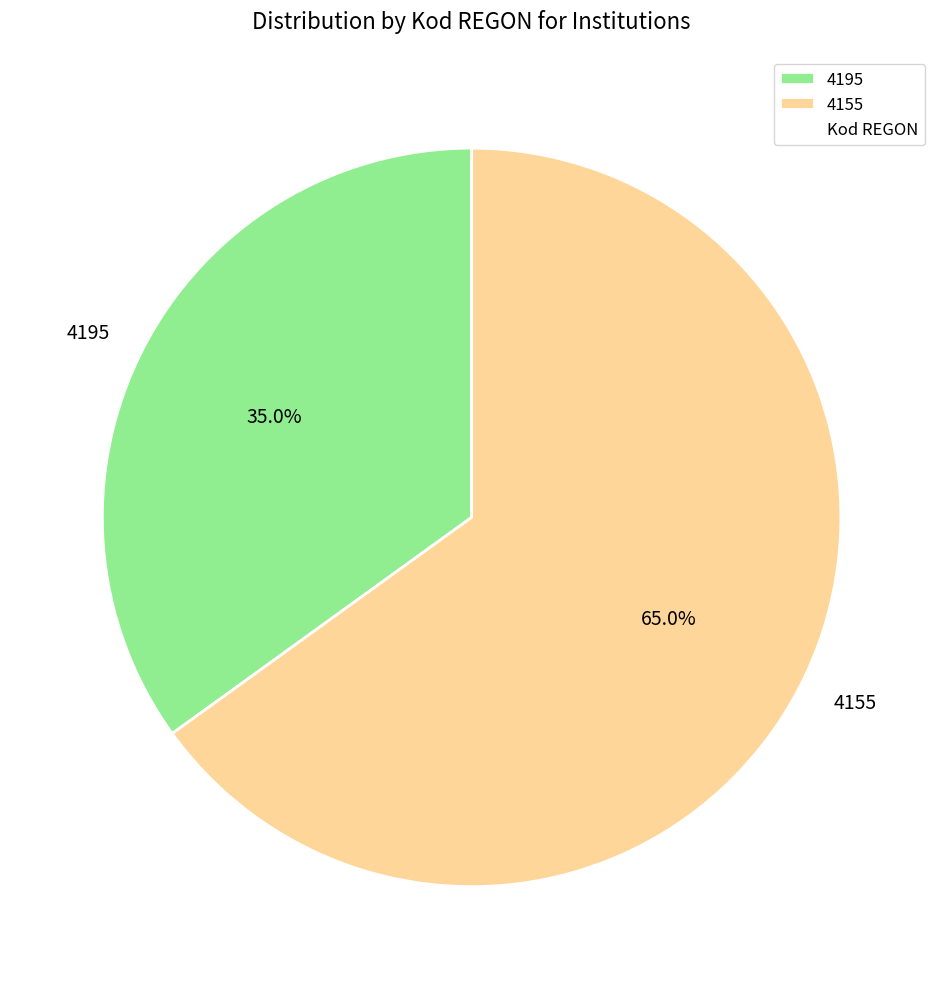

Is it true that 4155 is 55% of the pie?

False